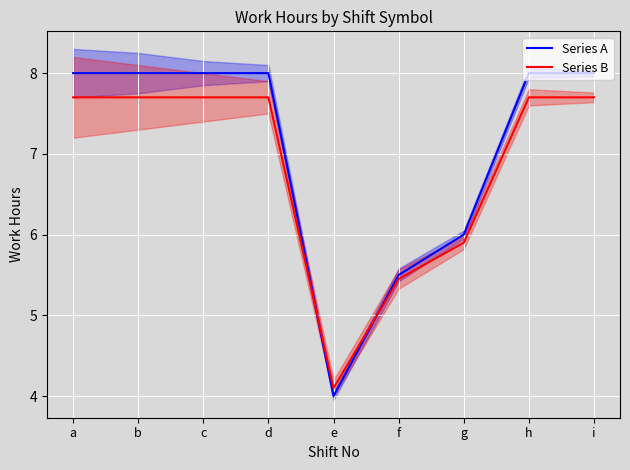

Count the number of data series in this chart.

2